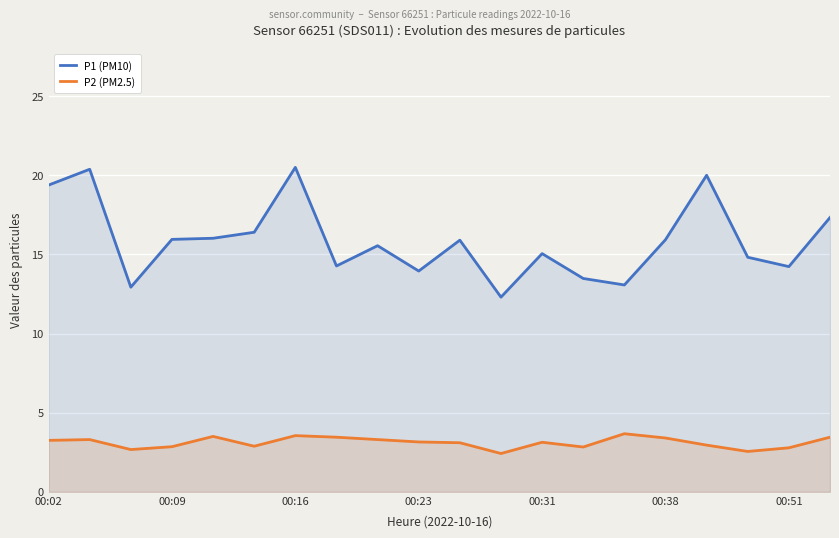

List the series in order of their peak value, lowest first.

P2 (PM2.5), P1 (PM10)